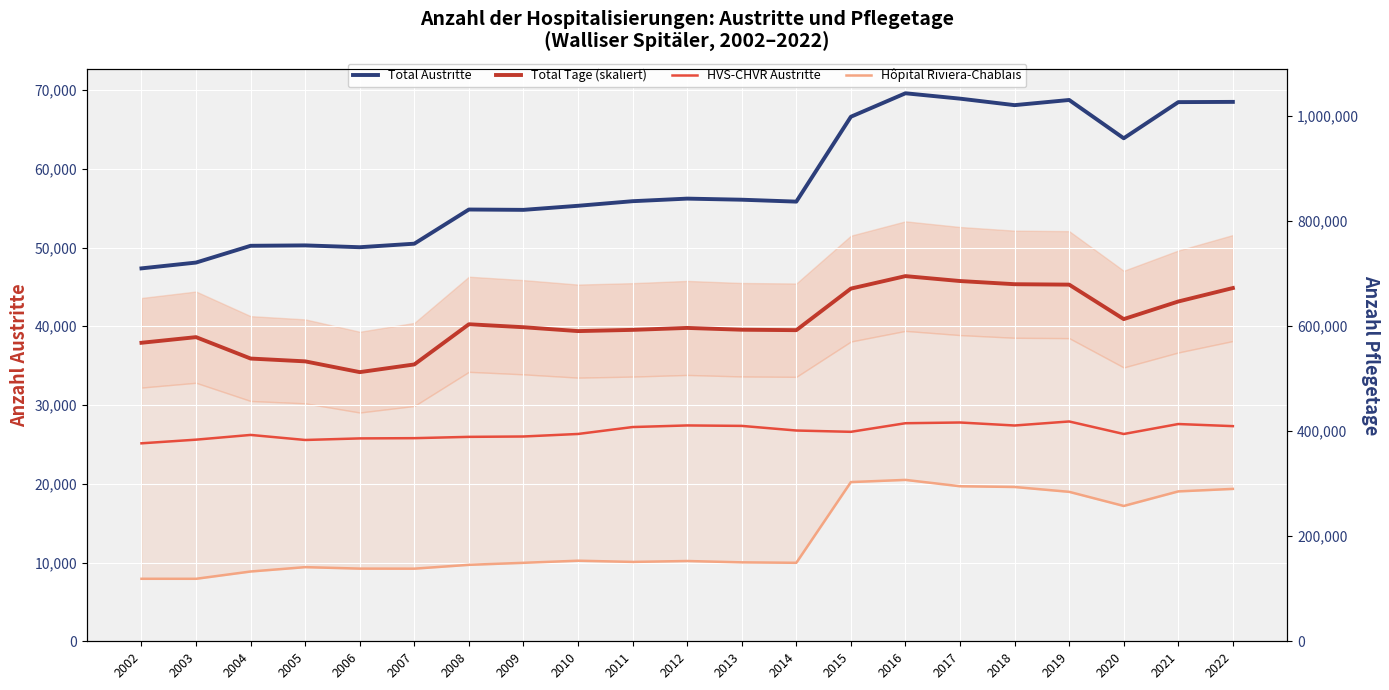

Count the number of data series in this chart.

4